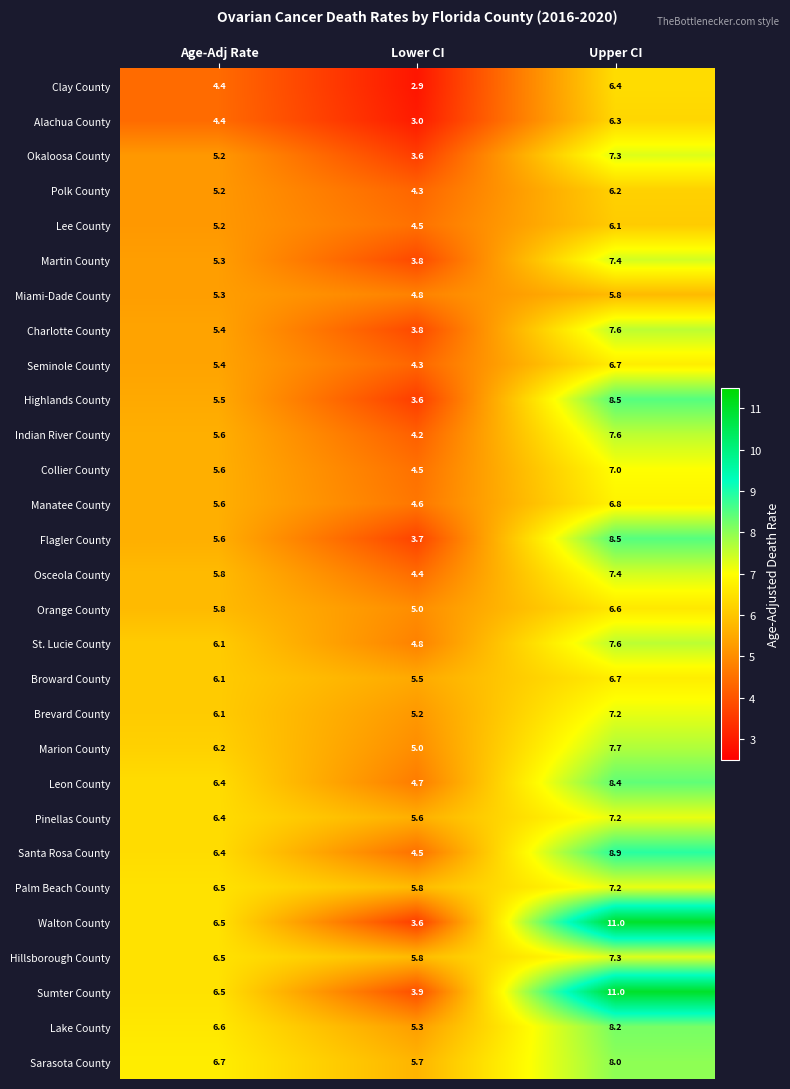

The value of Seminole County at Lower CI is 4.3. True or false?

True